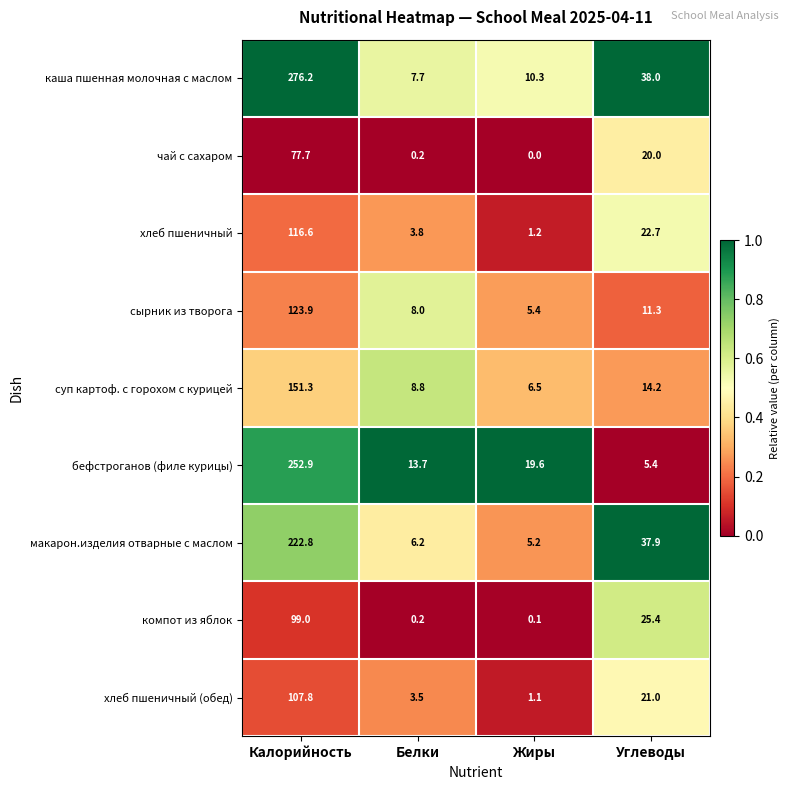

What is the average value of the хлеб пшеничный series?

36.1